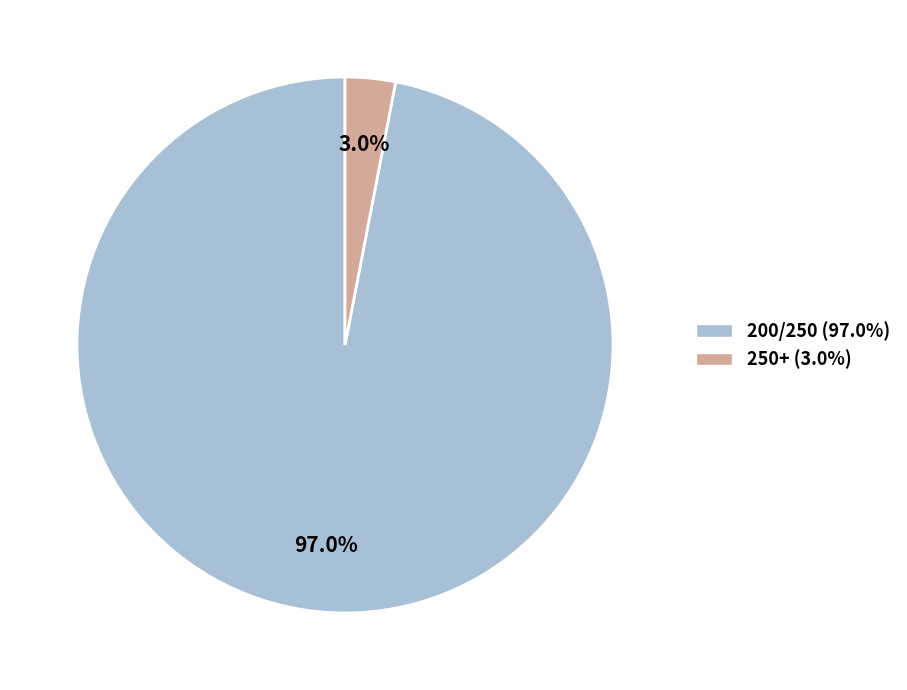

What percentage is the 250+ slice, to the nearest percent?

3%